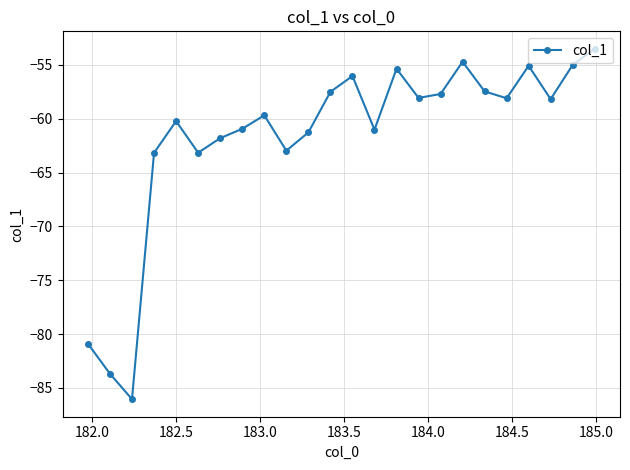

Is this an area chart (filled region under the line)?

No